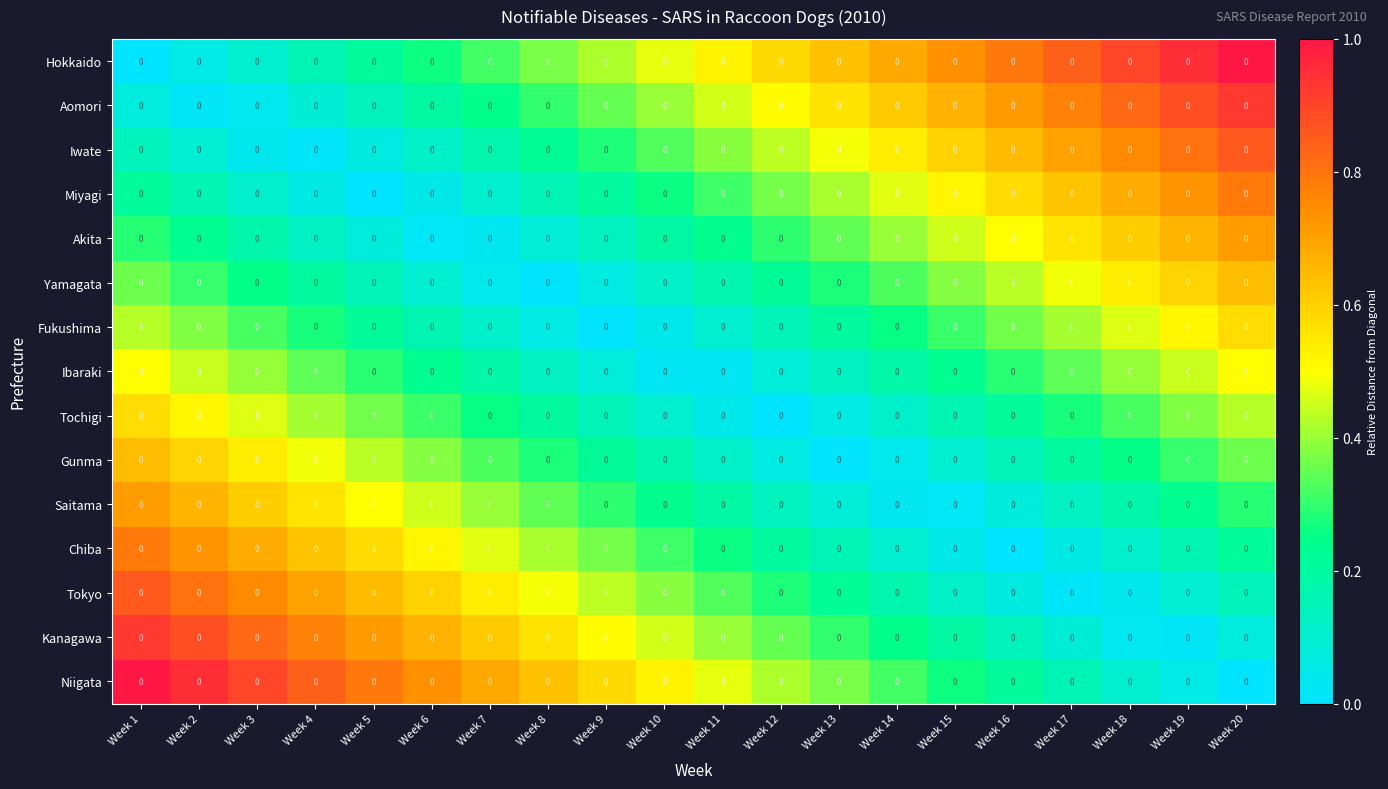

How many data points in Hokkaido are above 0?

19